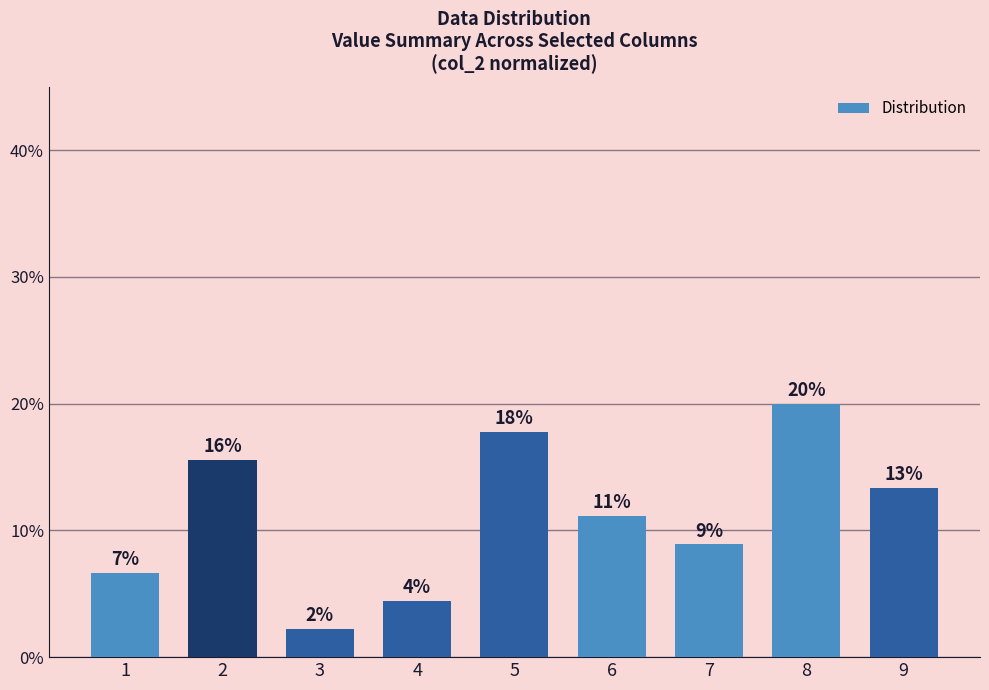

What is the sum of the values at 6 and 1?

17.8